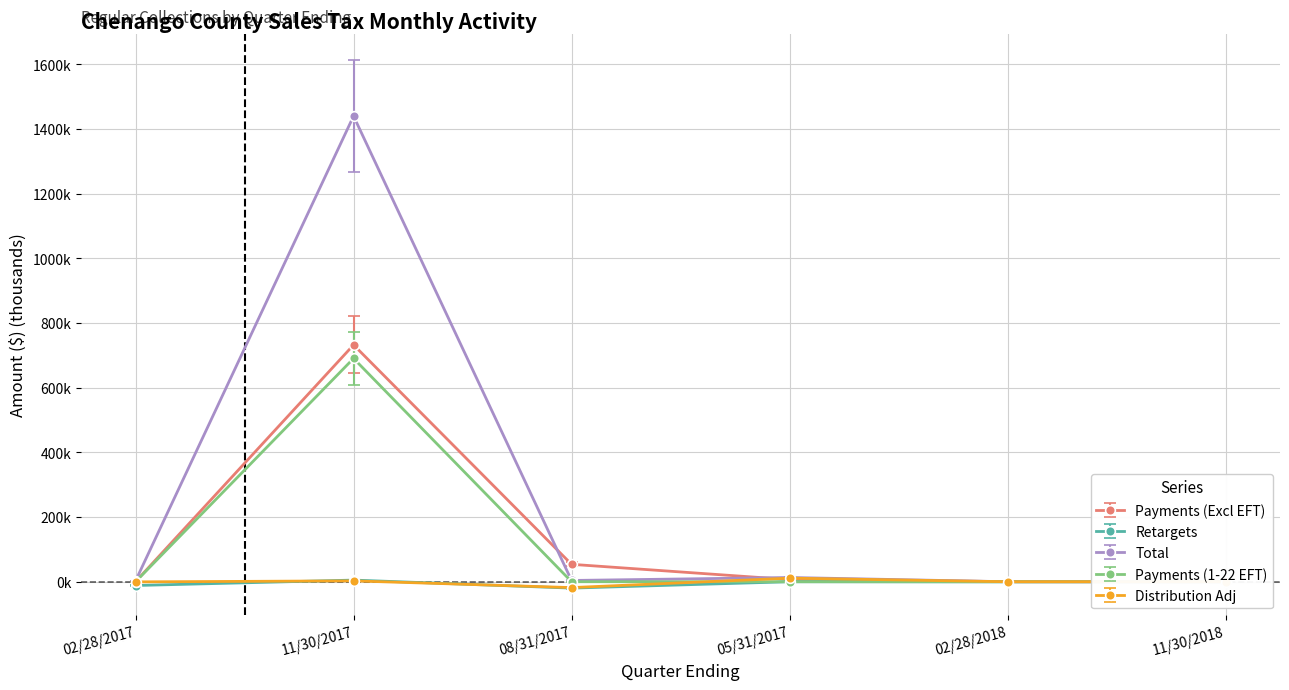

What is the approximate value of Payments (Excl EFT) at 11/30/2017?

644.5